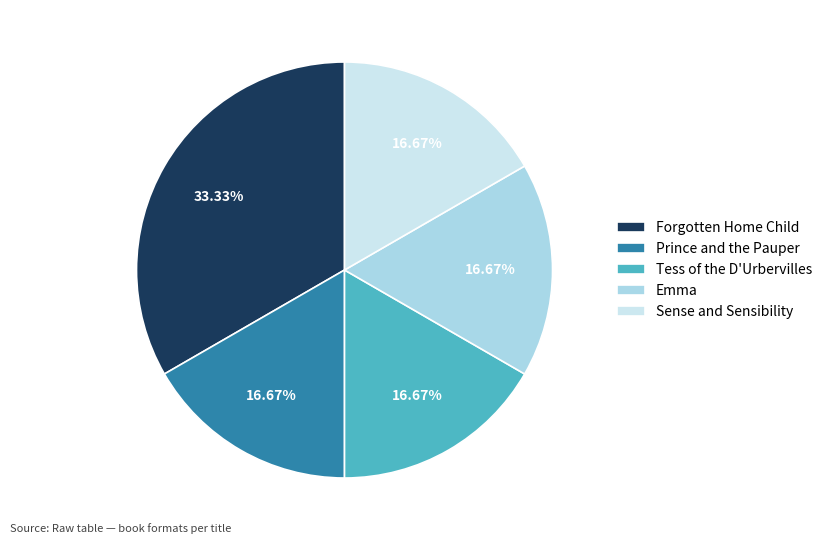

Which category has the biggest portion of the pie?

Forgotten Home Child